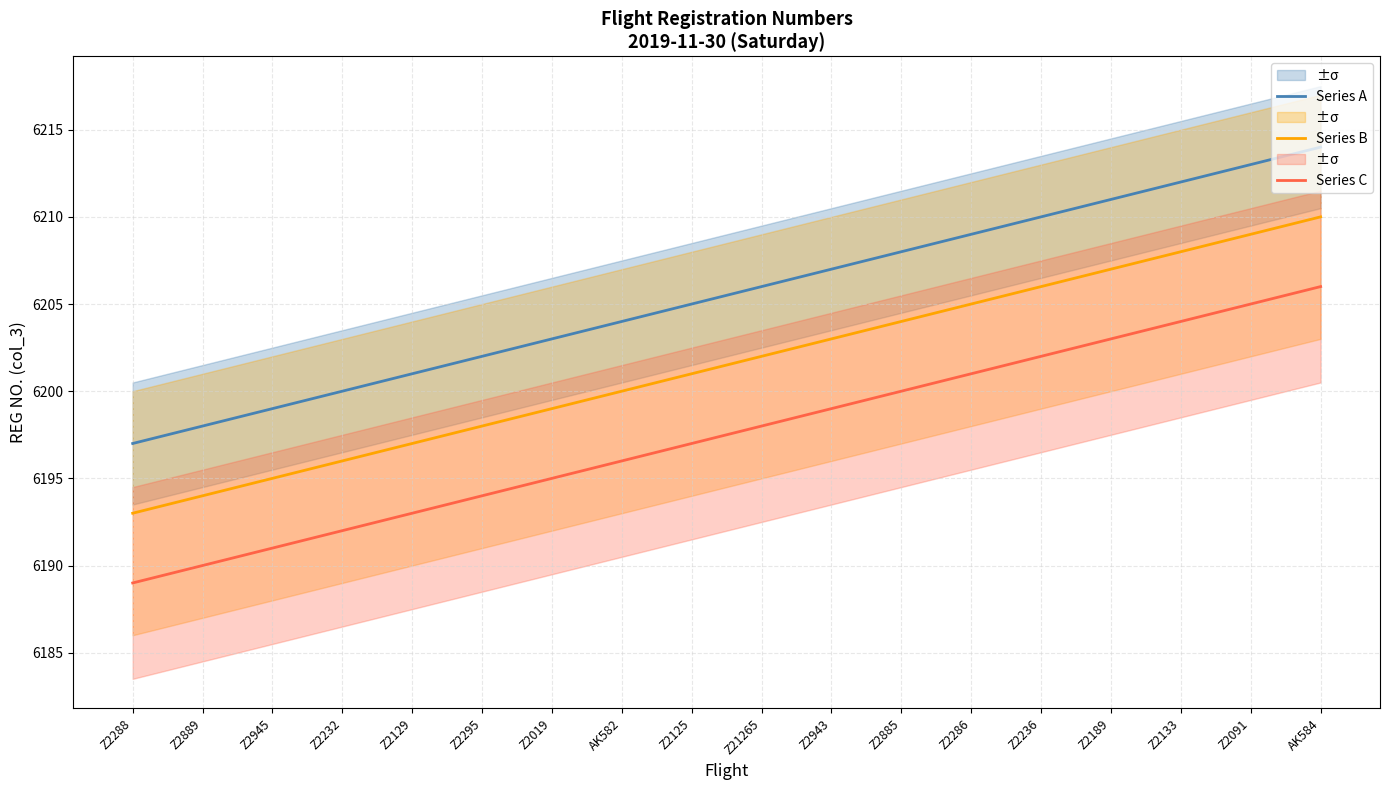

Which series has the widest spread of values?

Series A